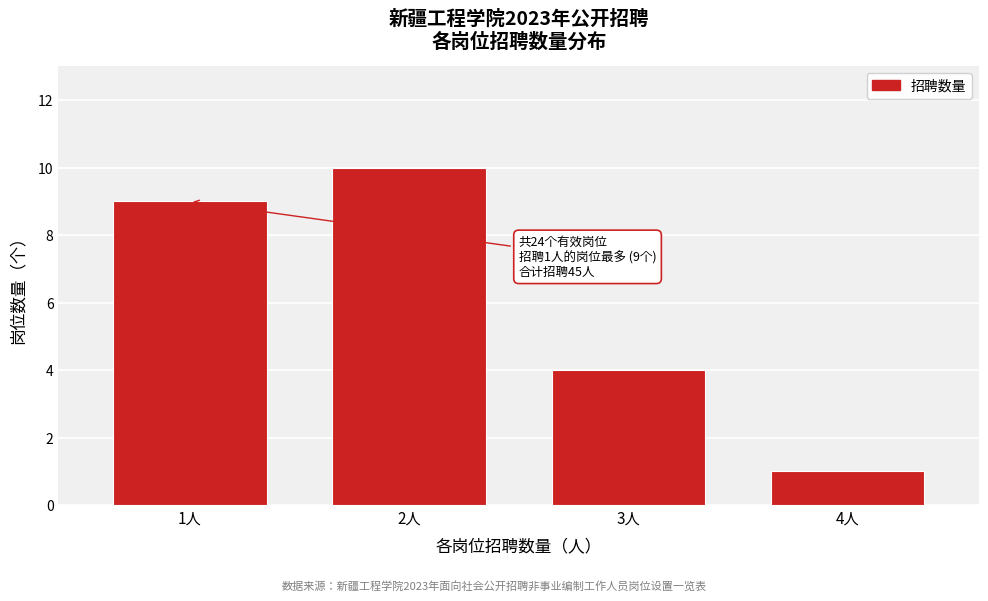

Reading left to right, transcribe all the data shown in this chart.

9	10	4	1